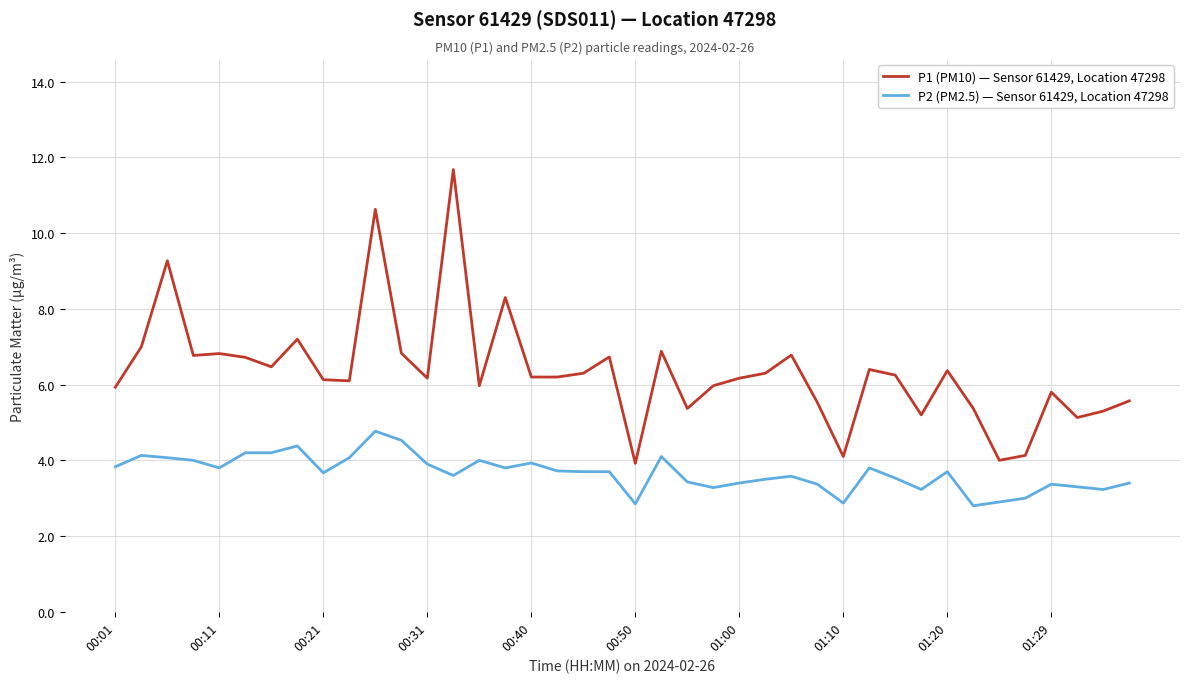

What is the smallest value displayed?

2.8